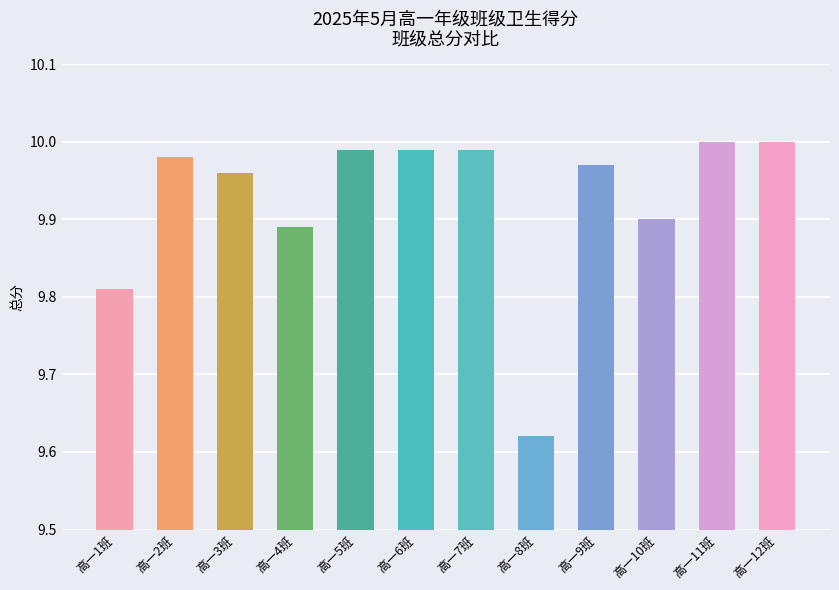

Approximately how many times larger is the value at 高一9班 compared to 高一5班?

1.0